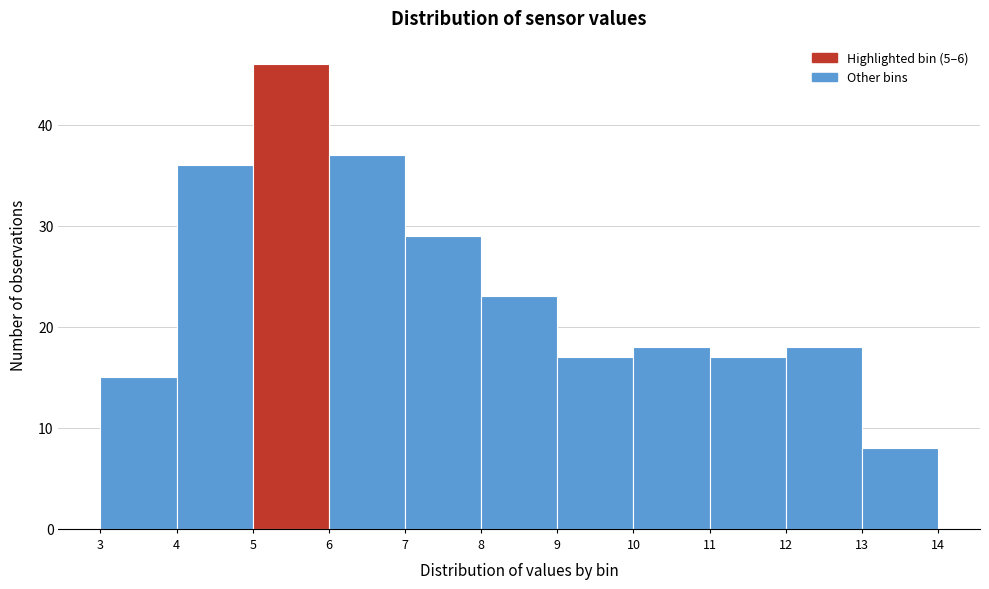

Reading left to right, transcribe this chart: for each bar, give the range it covers on the x-axis and its height. The values are not printed on the chart, so give them approximately, as read against the axis.

3 to 4: 15
4 to 5: 36
5 to 6: 46
6 to 7: 37
7 to 8: 29
8 to 9: 23
9 to 10: 17
10 to 11: 18
11 to 12: 17
12 to 13: 18
13 to 14: 8